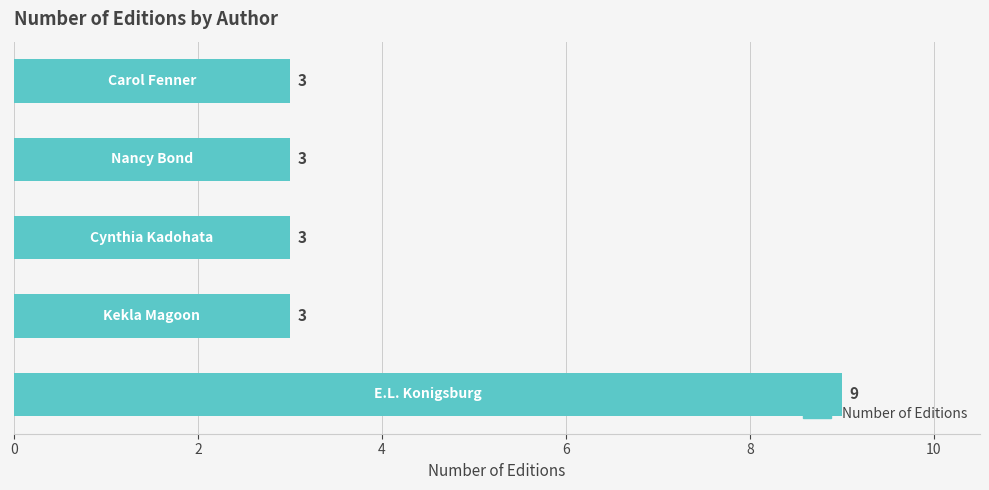

What is the difference between the maximum and minimum values?

6